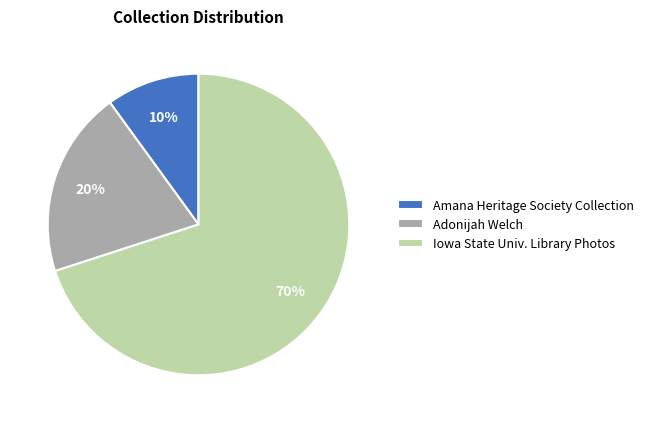

Rank the categories by value from lowest to highest.

Amana Heritage Society Collection, Adonijah Welch, Iowa State Univ. Library Photos